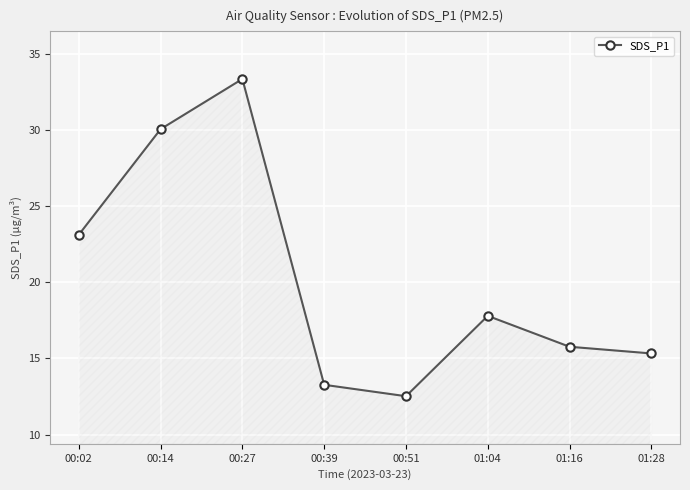

How many values are below 17?

4